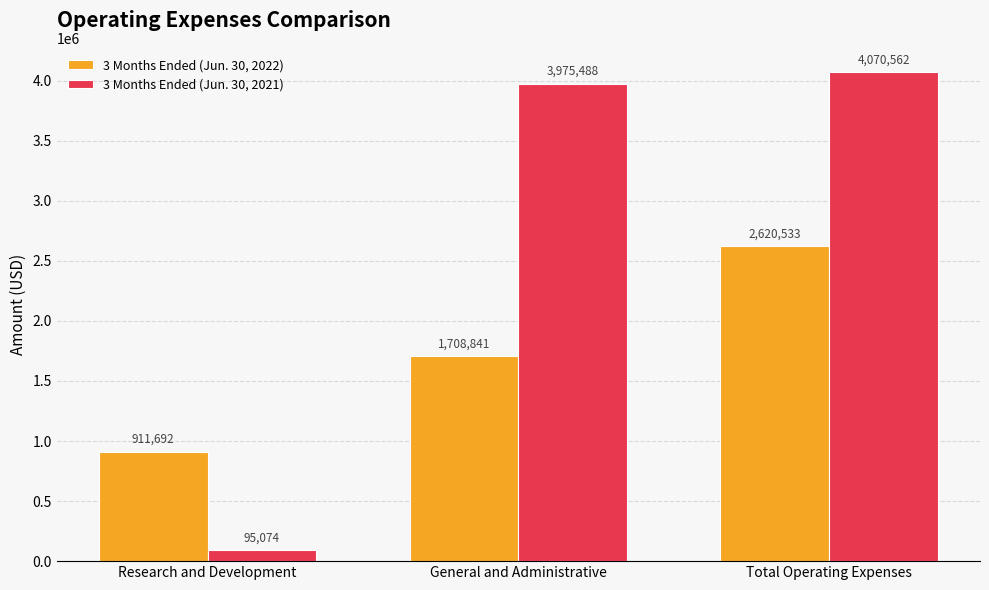

Are the bars horizontal?

No